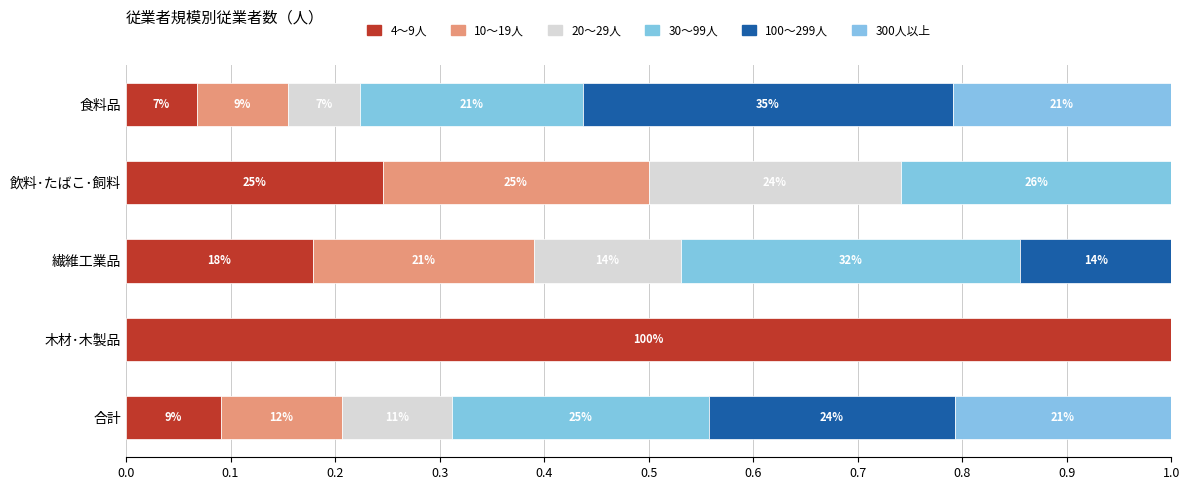

How many bars are there in each group?

6